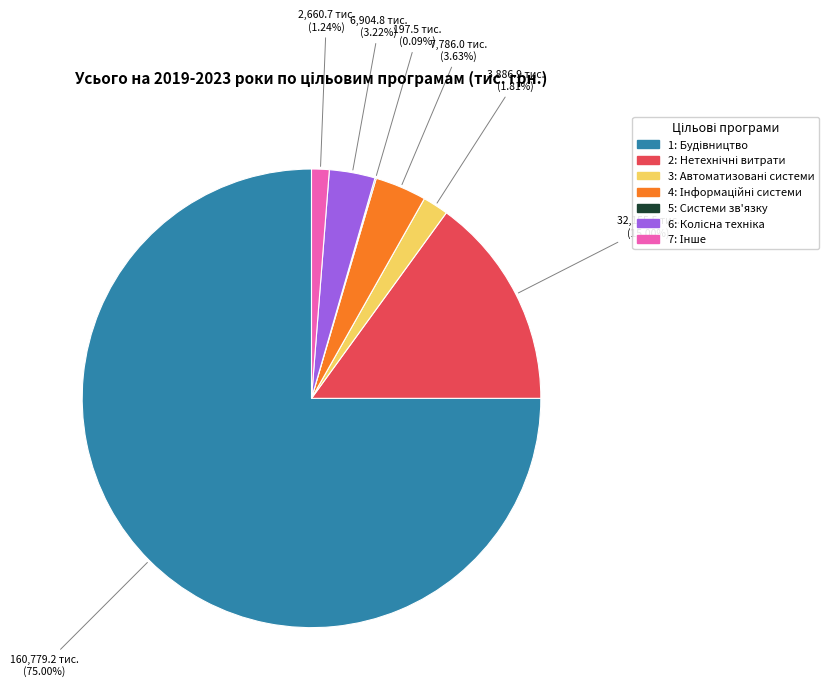

Does any single category account for the majority?

Yes